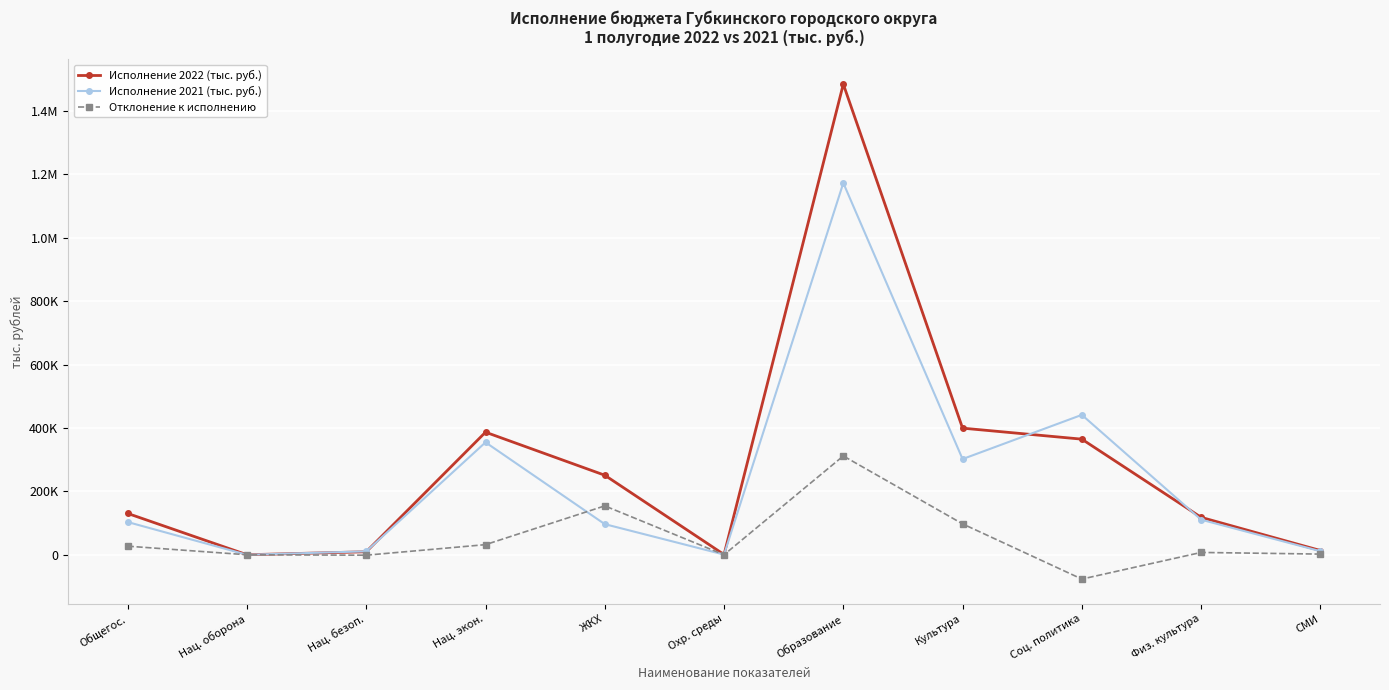

What is the difference between the second highest and minimum values in the Исполнение 2022 (тыс. руб.) series?

399479